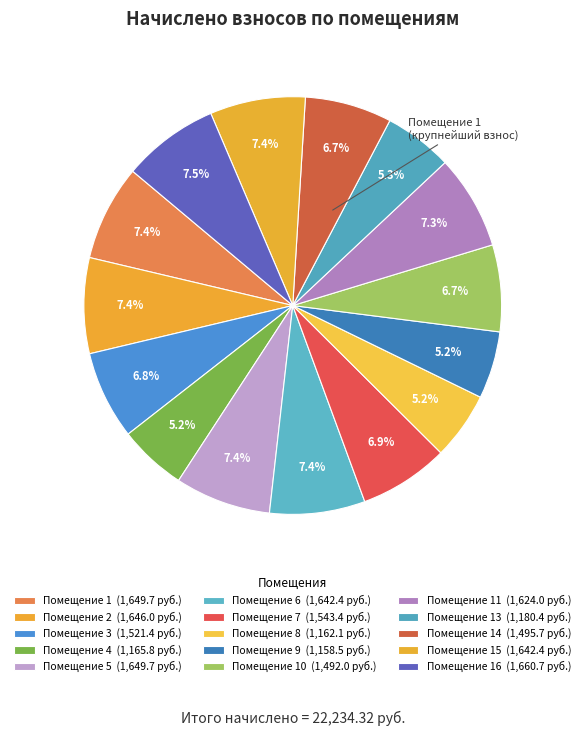

Count the number of slices in the pie.

15